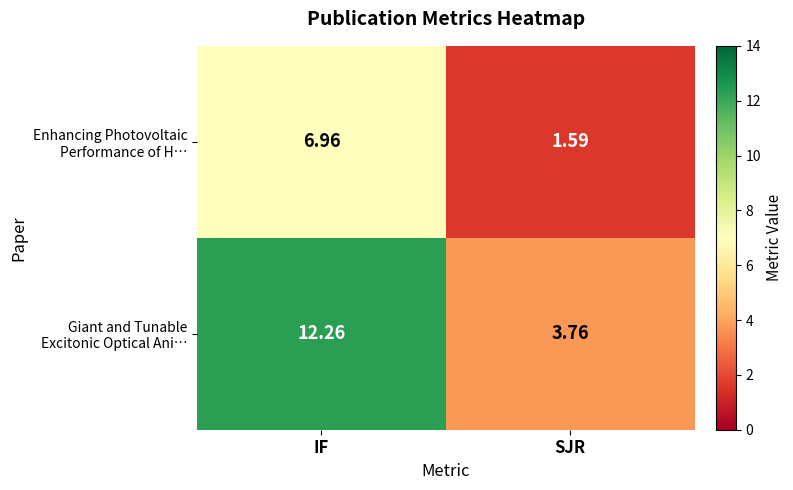

At which category is the sum across all series the highest?

IF